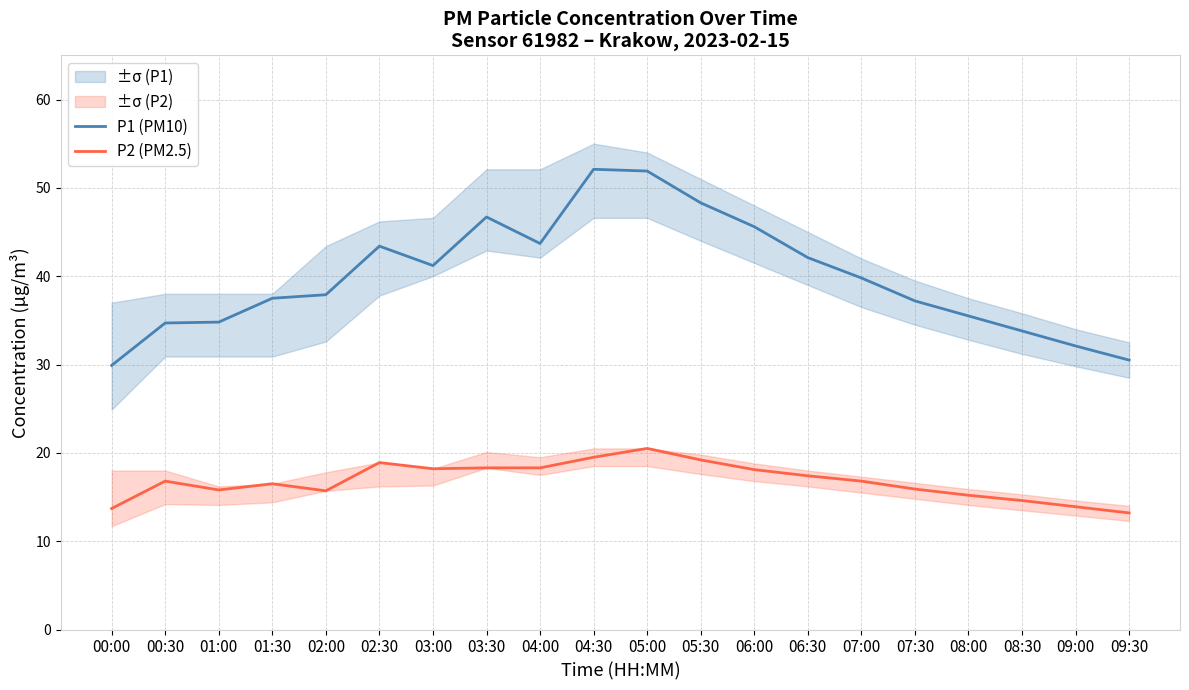

Which series has the widest spread of values?

P1 (PM10)